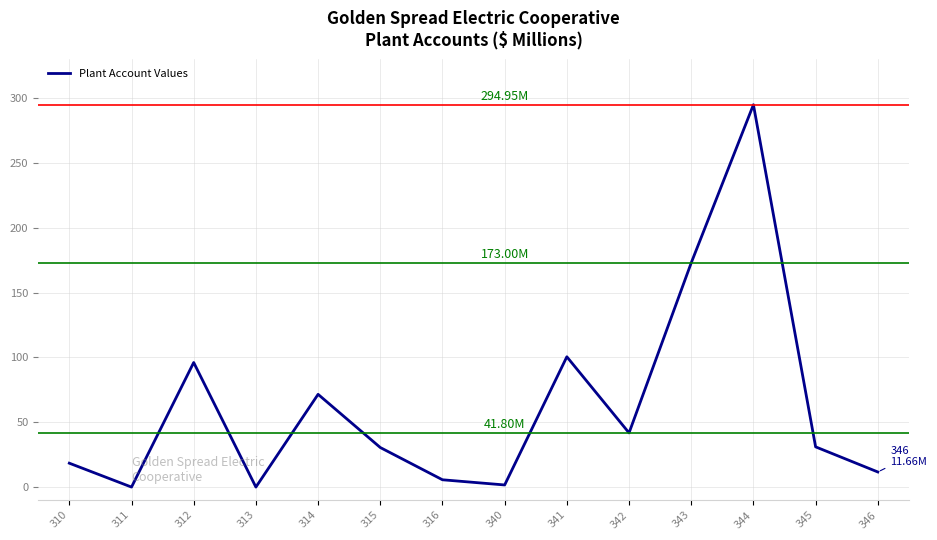

True or false: the data shows 11.7 at 346.

True